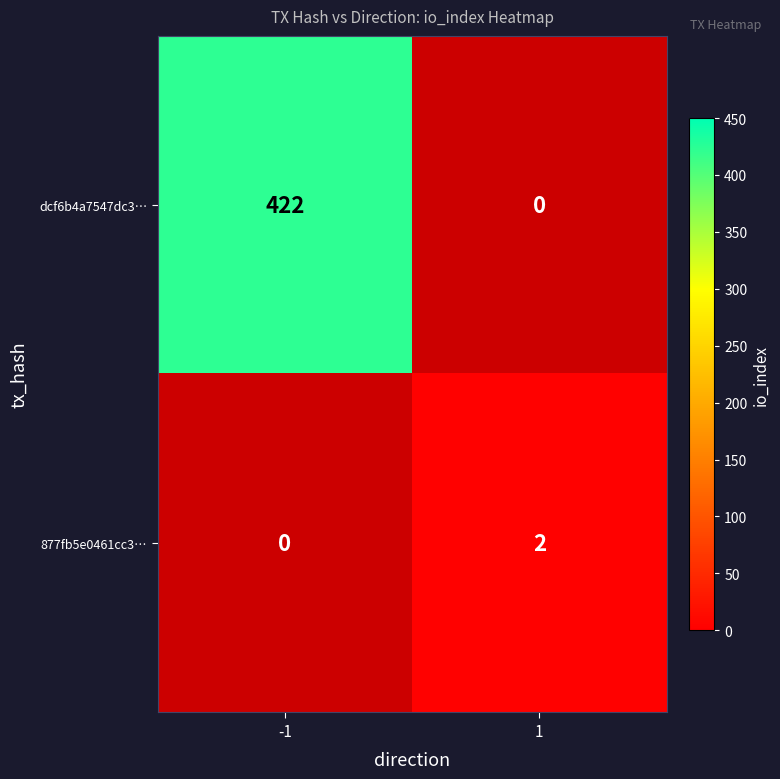

What is the greatest value displayed?

422.0